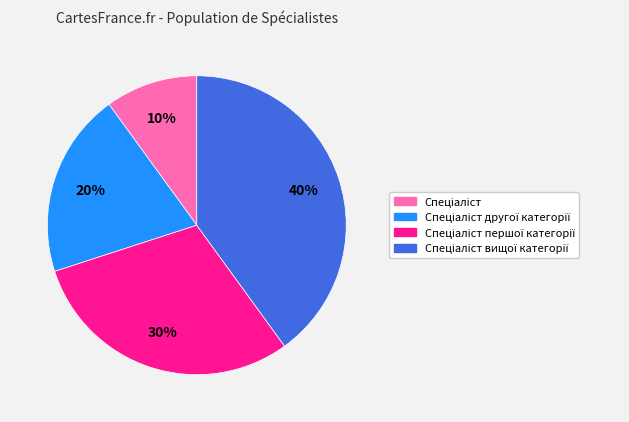

Count the number of slices in the pie.

4